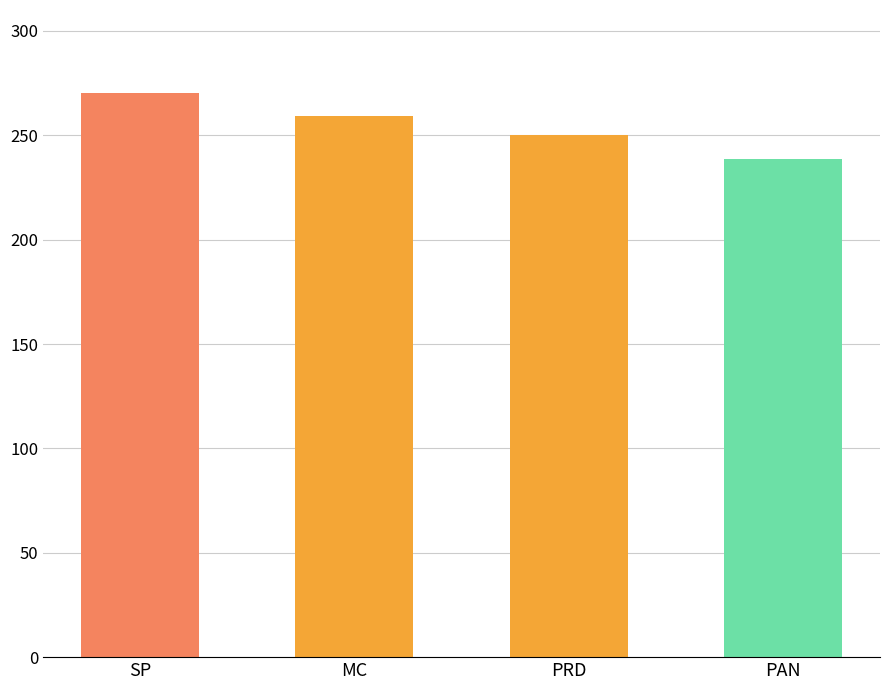

Rank the categories by value from lowest to highest.

PAN, PRD, MC, SP